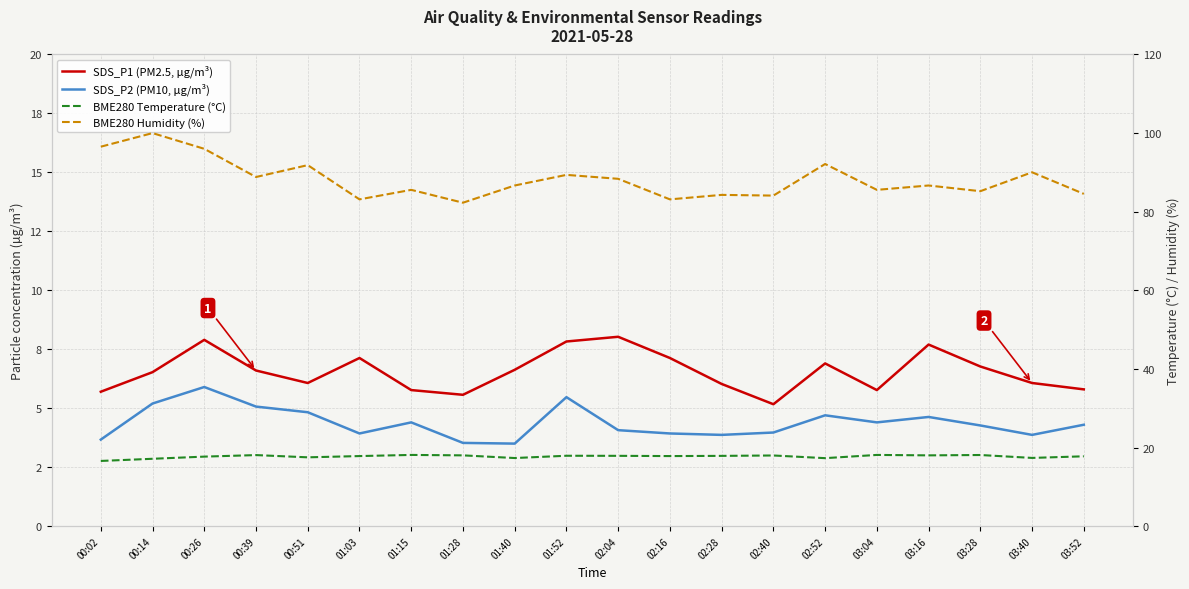

Is the value of BME280 Temperature (°C) at 00:02 greater than the value of BME280 Humidity (%) at 02:28?

No